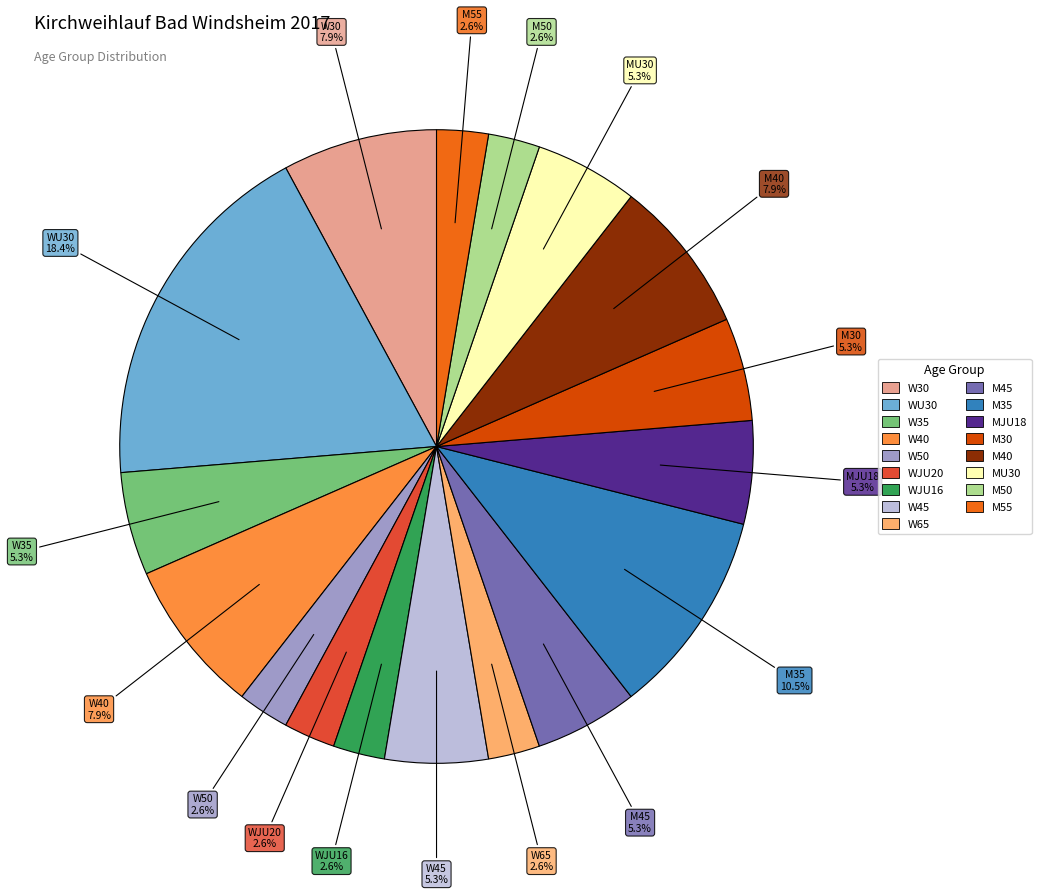

Which has a higher value, W50 or M45?

M45